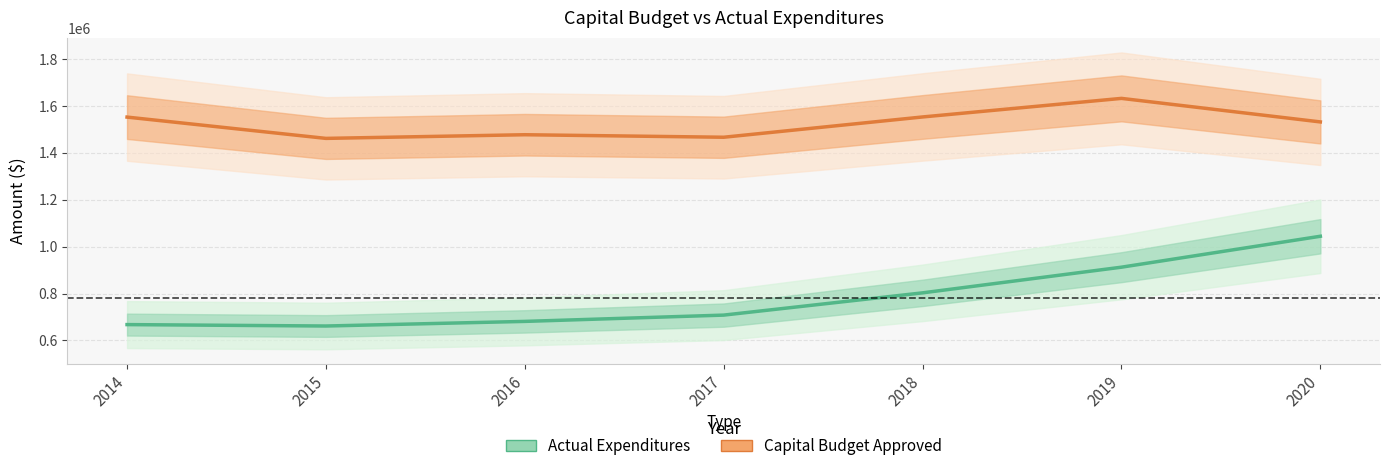

Reading left to right, transcribe all the data shown in this chart.

Actual Expenditures: 2014=667526.7	2015=661512.4	2016=681151.3	2017=707951.9	2018=802746.8	2019=912130.6	2020=1043886.5
Capital Budget Approved: 2014=1551563.0	2015=1460843.0	2016=1476440.0	2017=1465713.0	2018=1552149.0	2019=1631278.0	2020=1531009.0